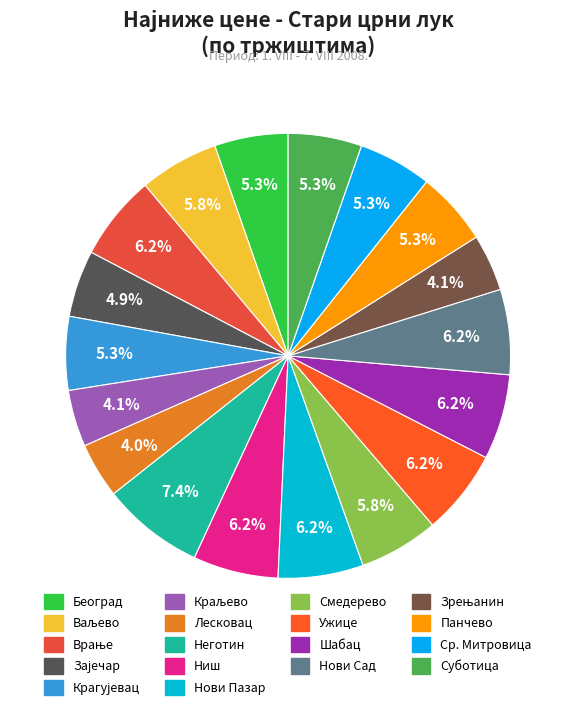

Does Нови Сад represent more than half of the total?

No